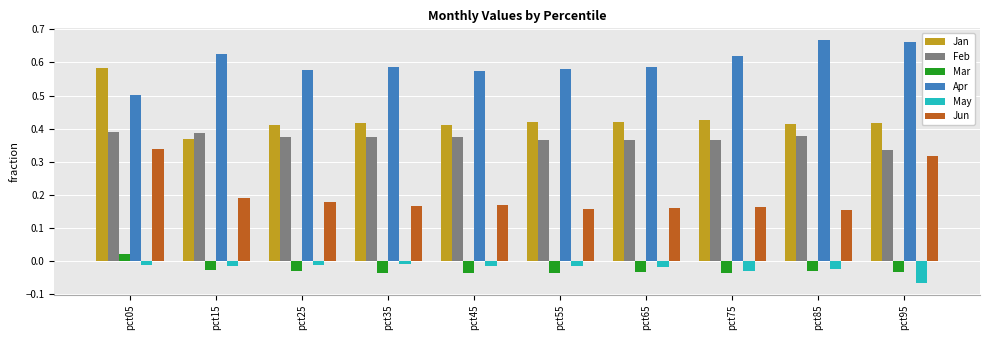

Rank the series at pct45 from lowest to highest value.

Mar, May, Jun, Feb, Jan, Apr